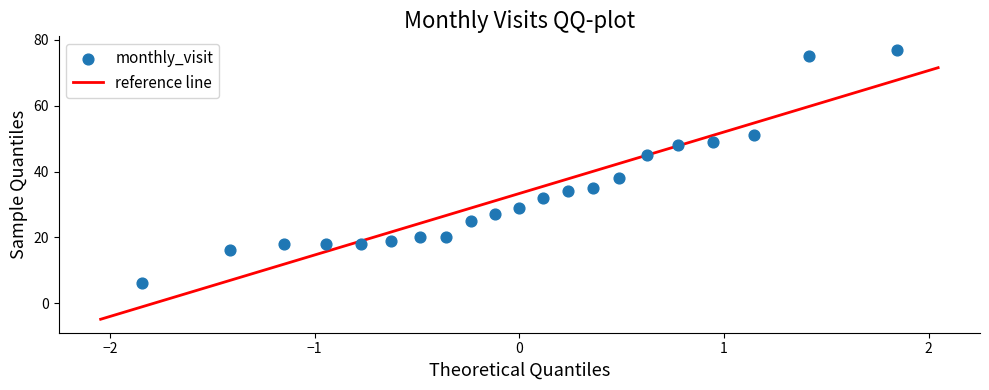

What Y value in the scatter plot is closest to 41?

38